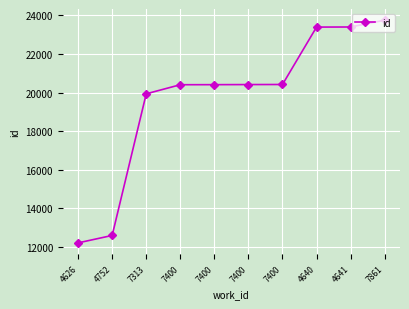

Reading left to right, extract all data points from this chart.

4626=12192	4752=12578	7313=19933	7400=20405	7400=20408	7400=20413	7400=20417	4640=23398	4641=23403	7861=23759